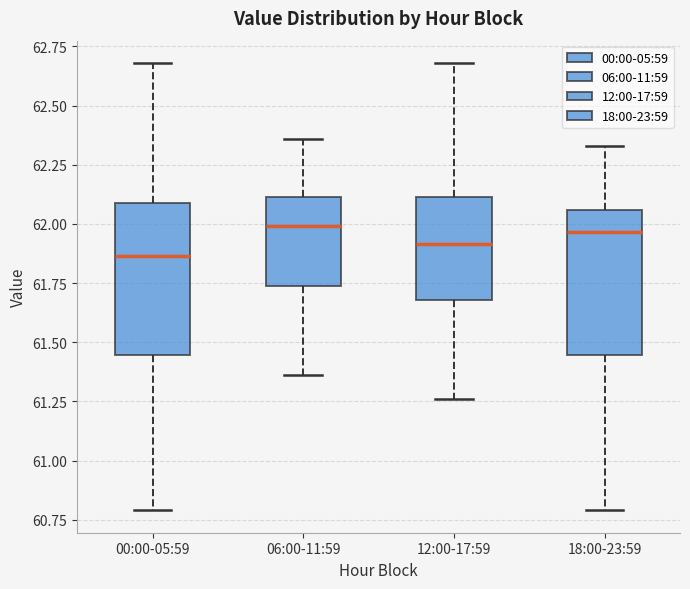

Where is the upper edge of the box for 06:00-11:59 on the y-axis? The values are not printed on the chart, so give them approximately, as read against the axis.

62.10